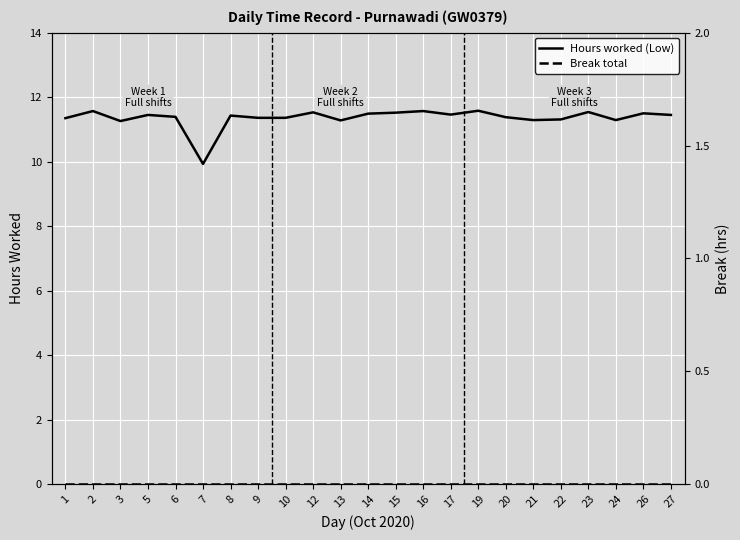

Which series has the largest total across all categories?

Hours worked (Low)